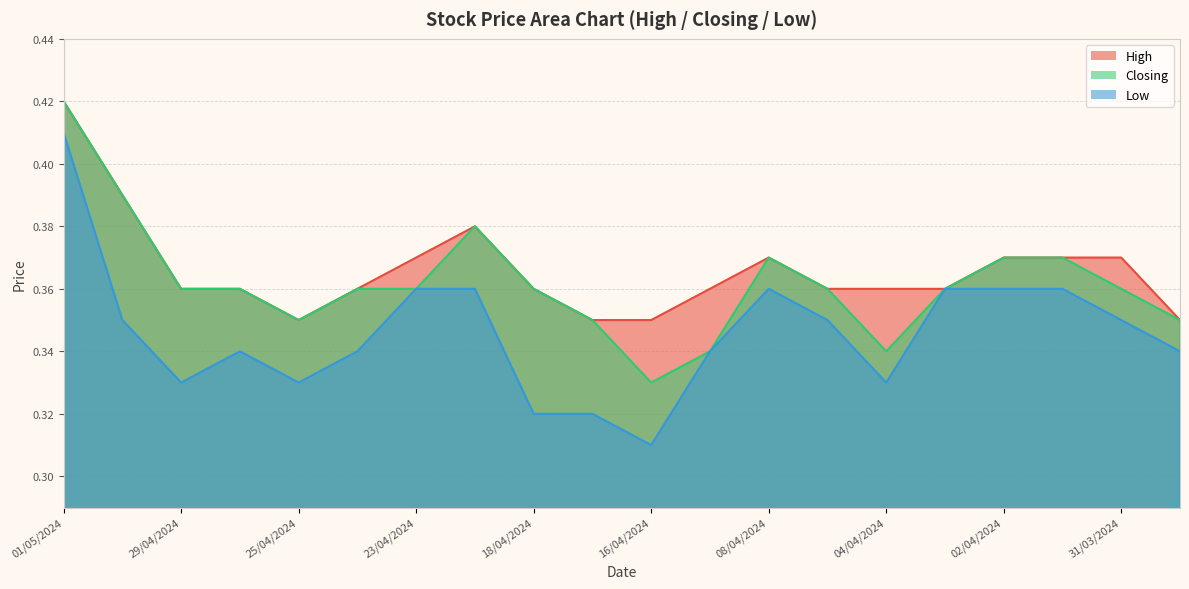

True or false: Closing and High cross at least once.

False